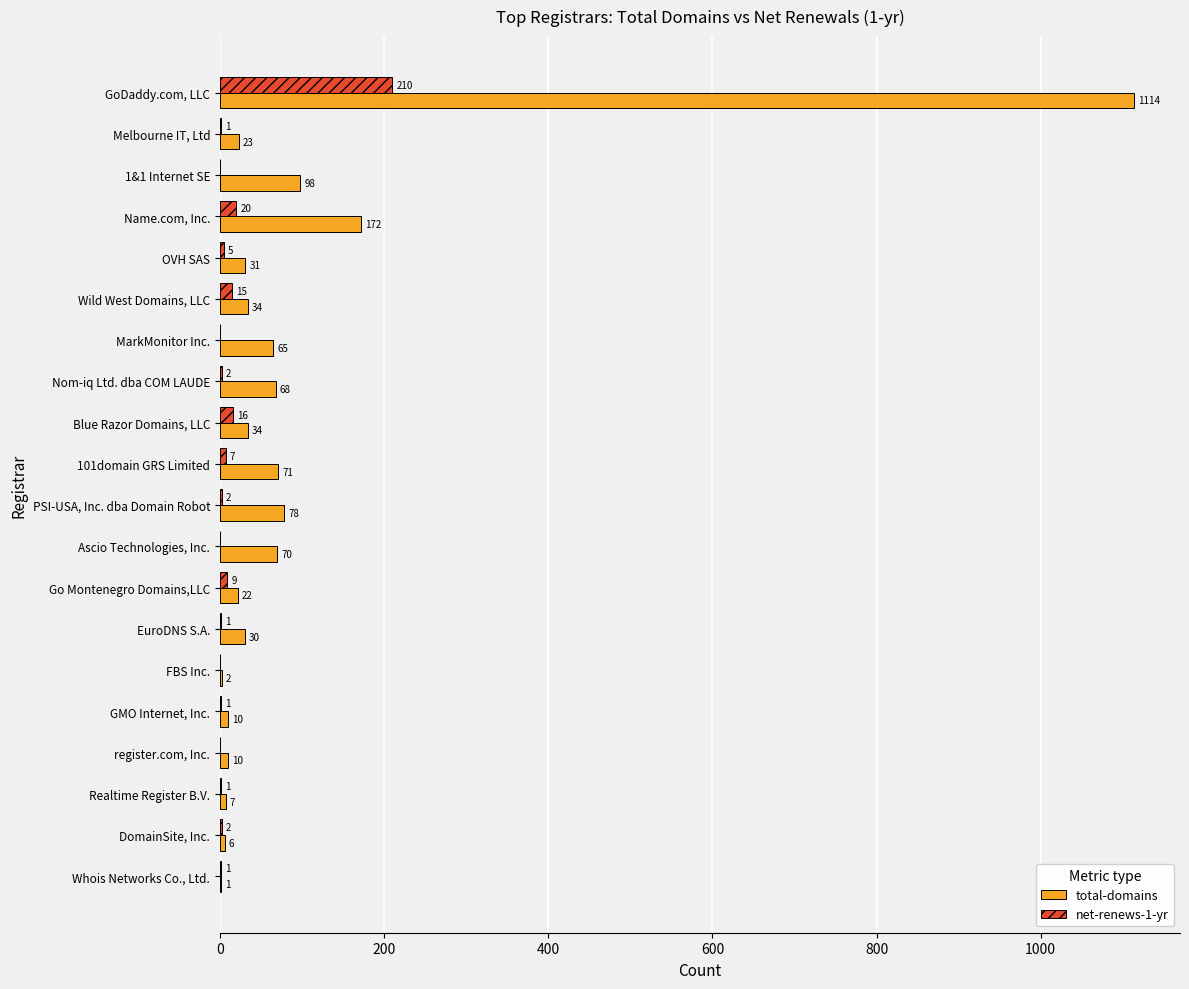

What is the sum of all net-renews-1-yr values?

293